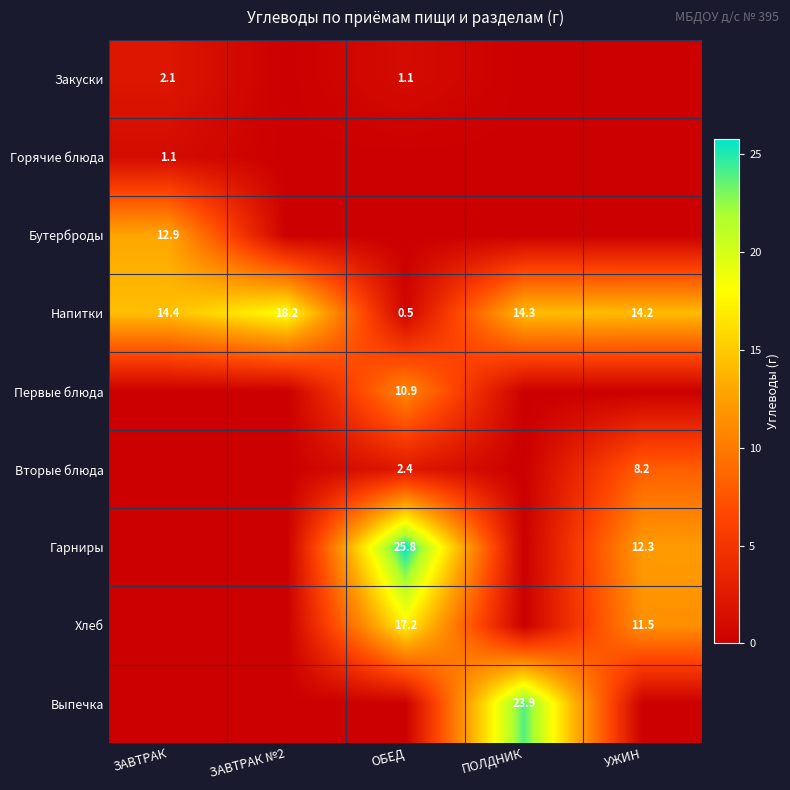

True or false: Напитки has a value of 18.2 at ЗАВТРАК №2.

True